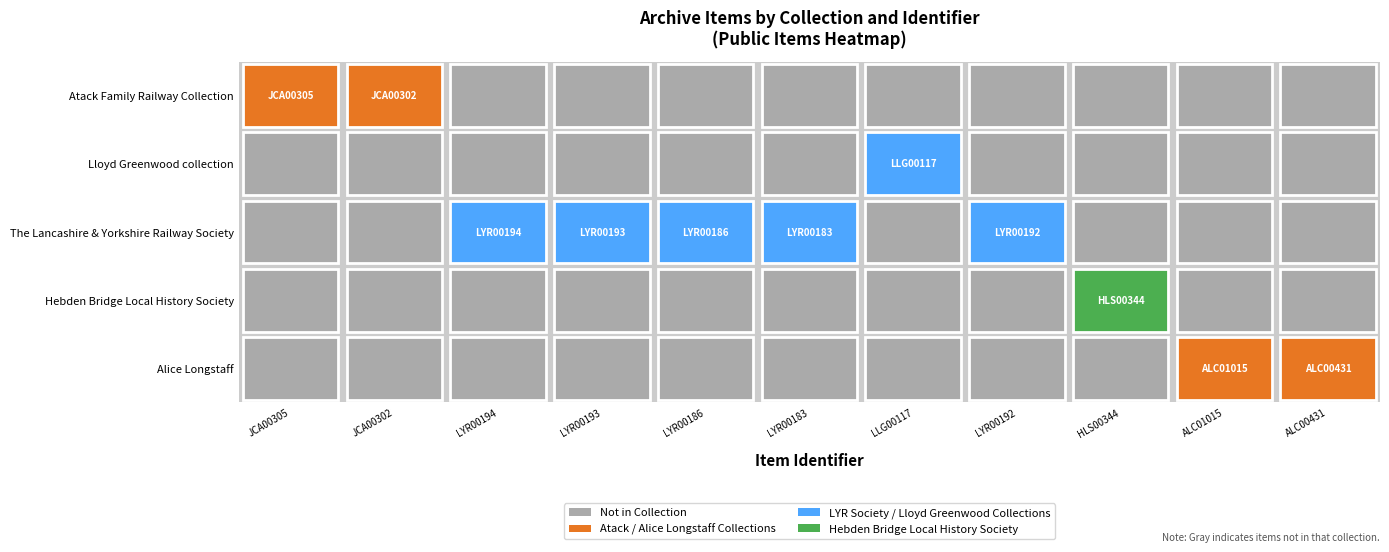

Rank the series by their maximum value, from highest to lowest.

Atack Family Railway Collection, Lloyd Greenwood collection, The Lancashire & Yorkshire Railway Society, Hebden Bridge Local History Society, Alice Longstaff